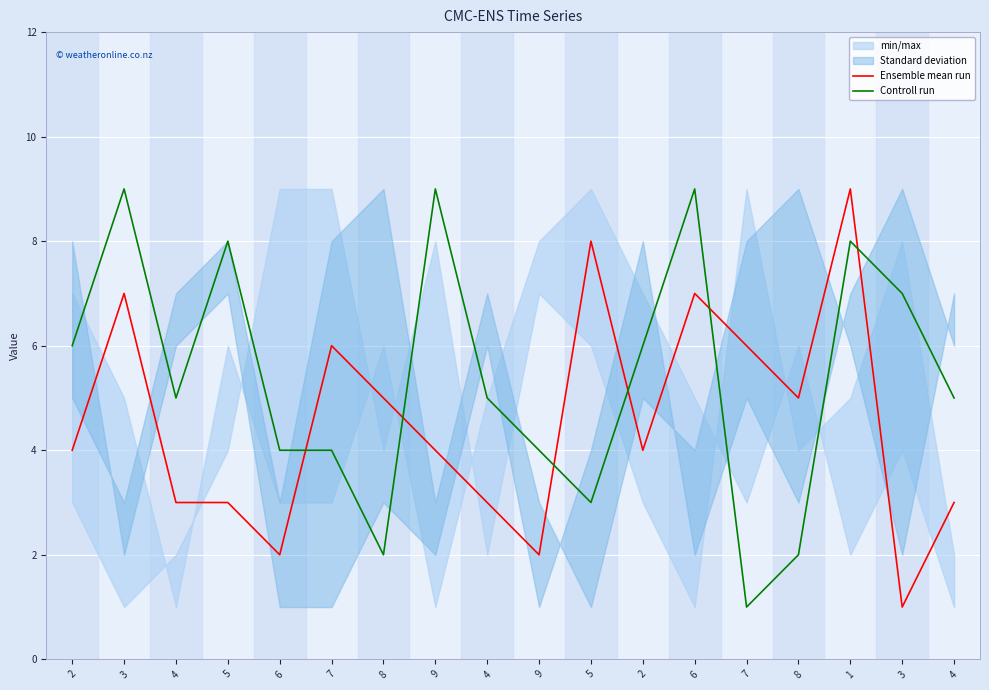

Which series changed the most between 7 and 8?

Controll run